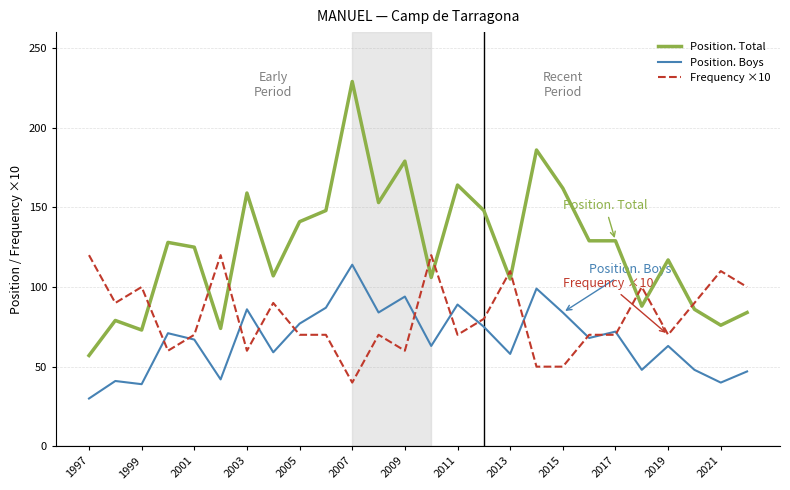

True or false: Position. Boys and Position. Total cross at least once.

False